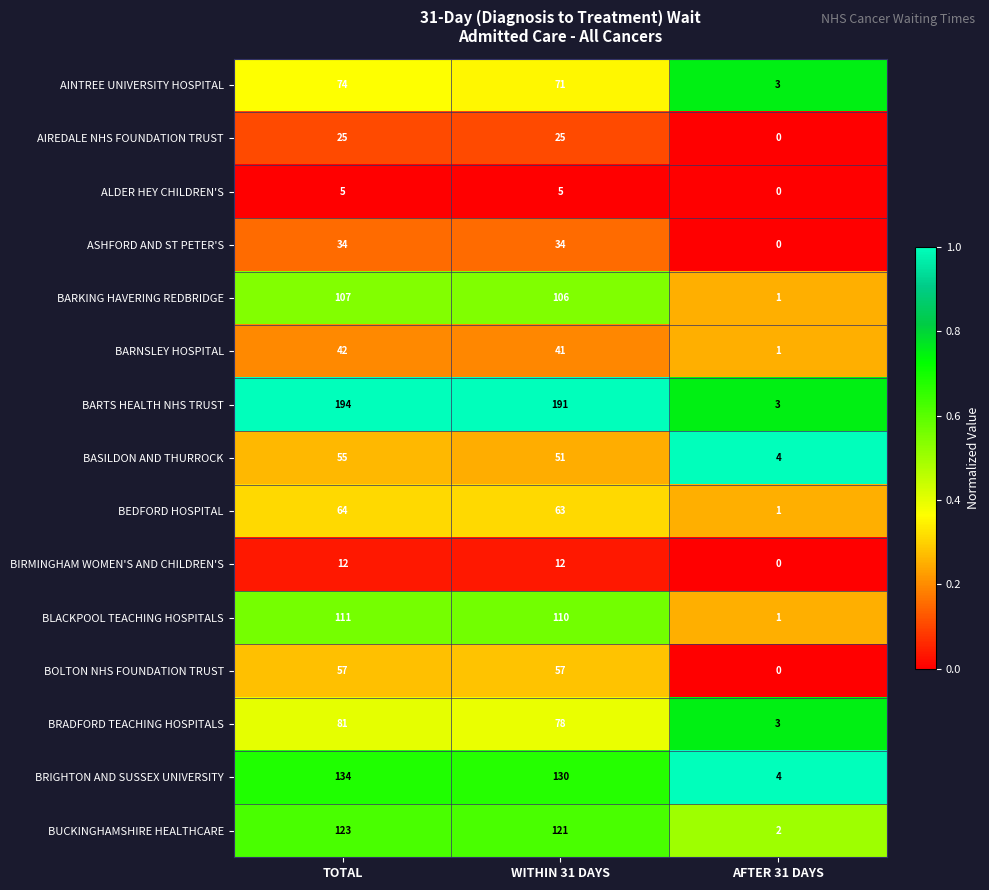

How many categories are shown in the chart?

3